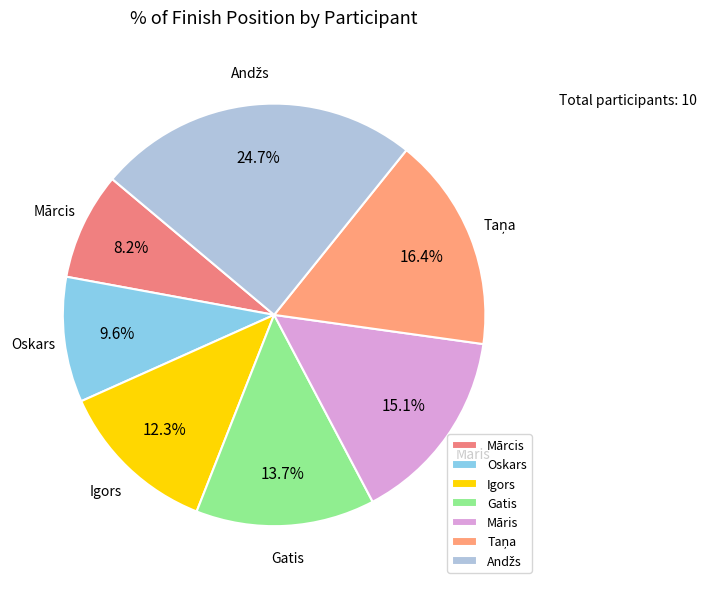

Which slice is the smallest?

Mārcis